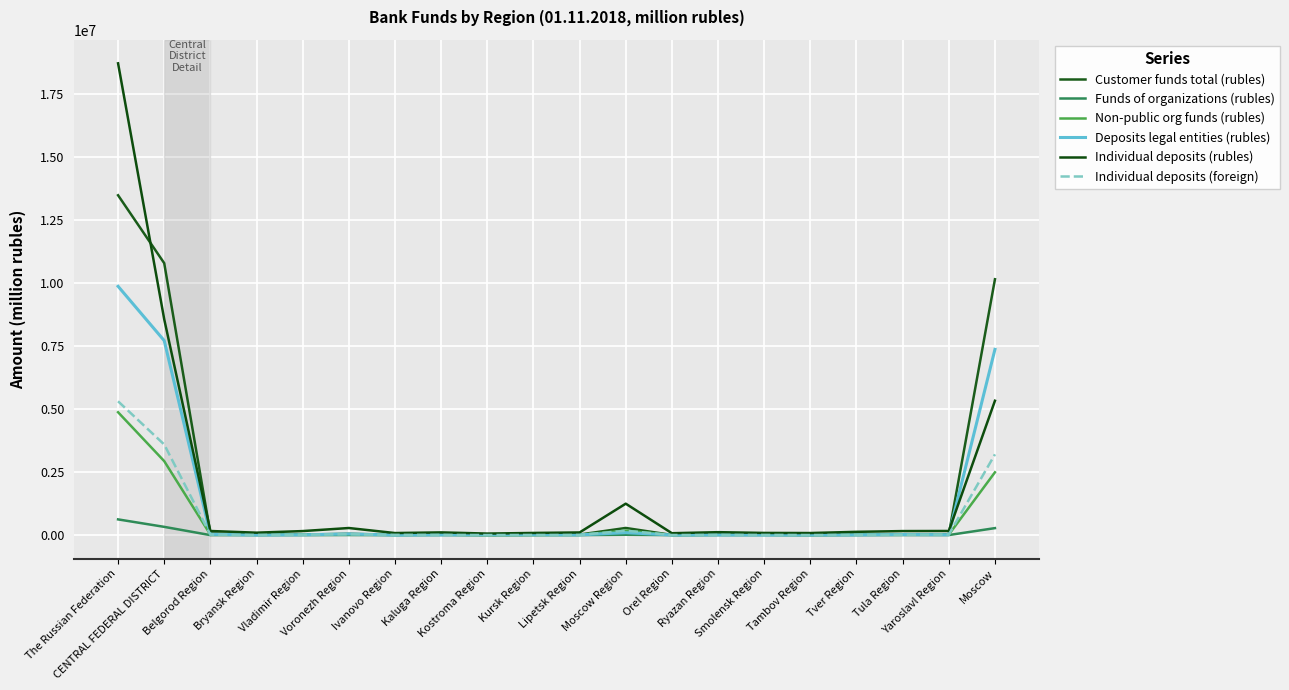

True or false: Customer funds total (rubles) and Funds of organizations (rubles) intersect in this chart.

False